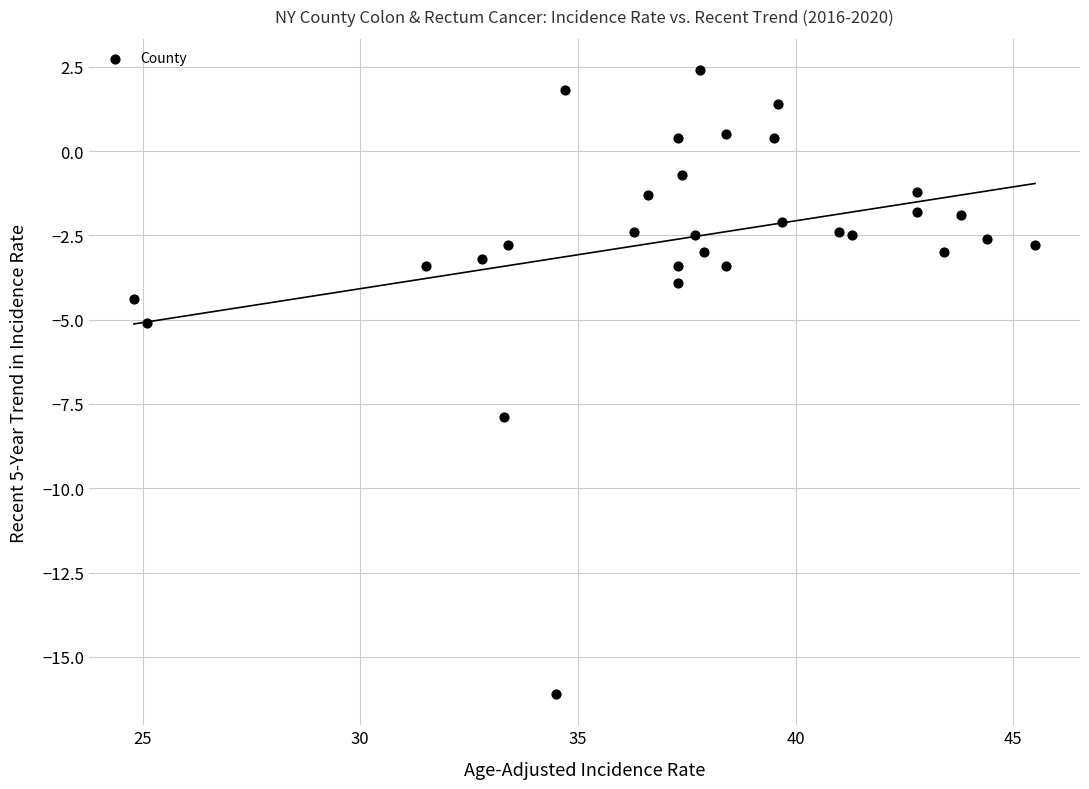

What is the range of X values (max minus min)?

20.7